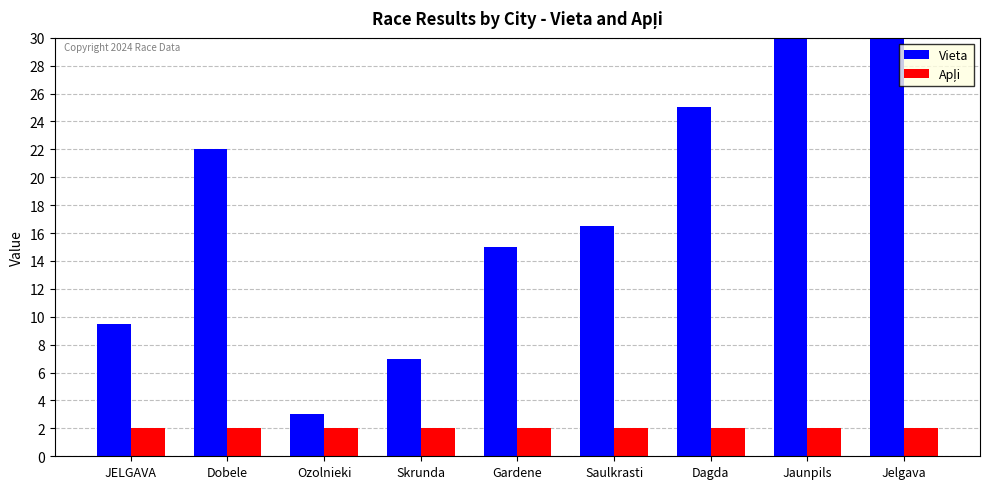

Reading left to right, list all the values displayed in this chart.

Vieta: JELGAVA=9.5	Dobele=22.0	Ozolnieki=3.0	Skrunda=7.0	Gardene=15.0	Saulkrasti=16.5	Dagda=25.0	Jaunpils=36.0	Jelgava=36.0
Apļi: JELGAVA=2.0	Dobele=2.0	Ozolnieki=2.0	Skrunda=2.0	Gardene=2.0	Saulkrasti=2.0	Dagda=2.0	Jaunpils=2.0	Jelgava=2.0